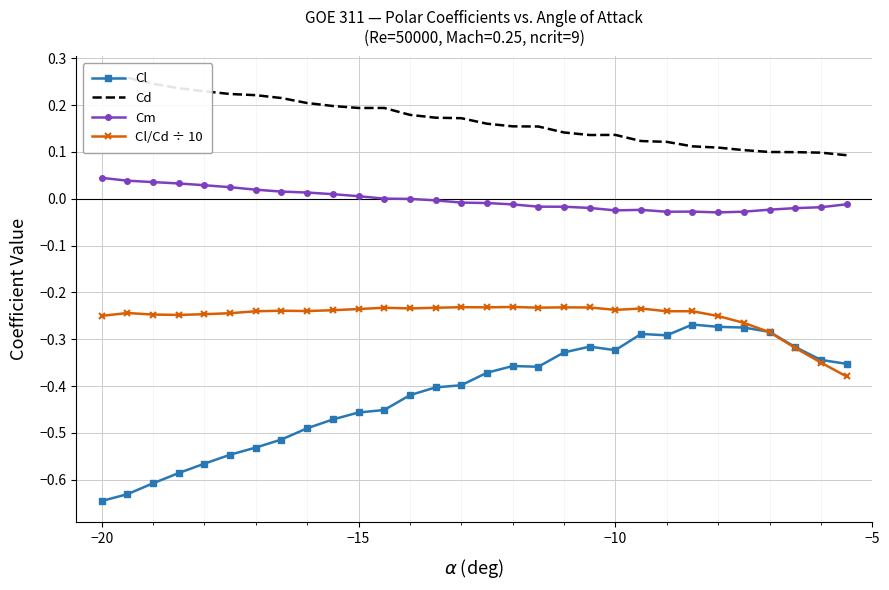

True or false: Cm and Cl cross at least once.

False